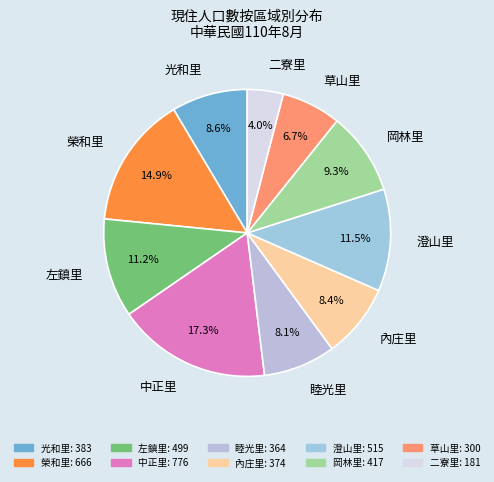

What is the ratio of the value at 光和里 to the value at 草山里?

1.3